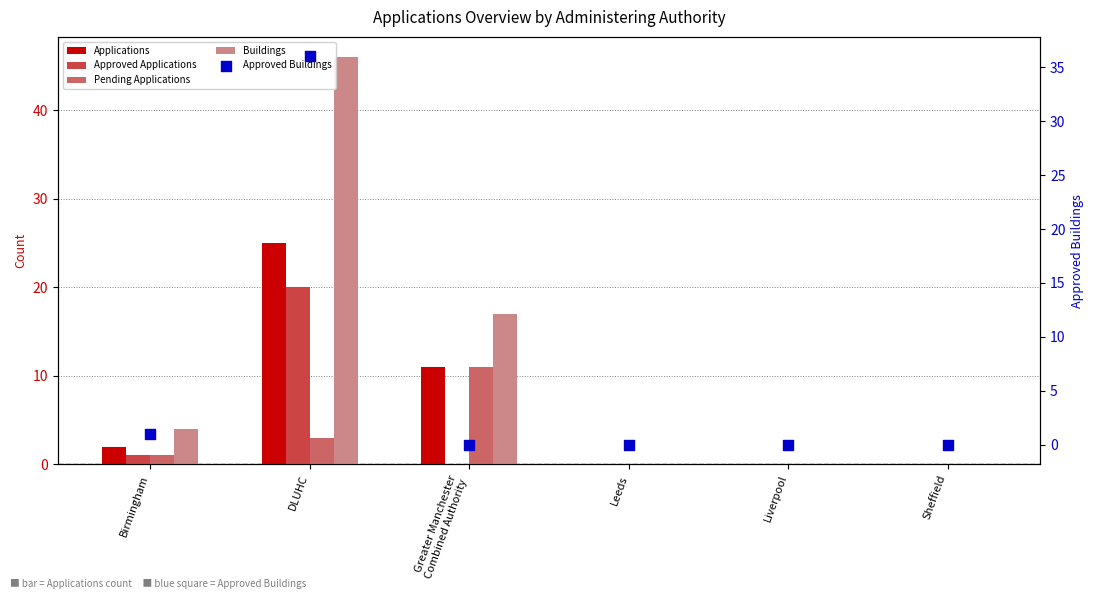

Which series has the largest Y range (max minus min)?

Buildings